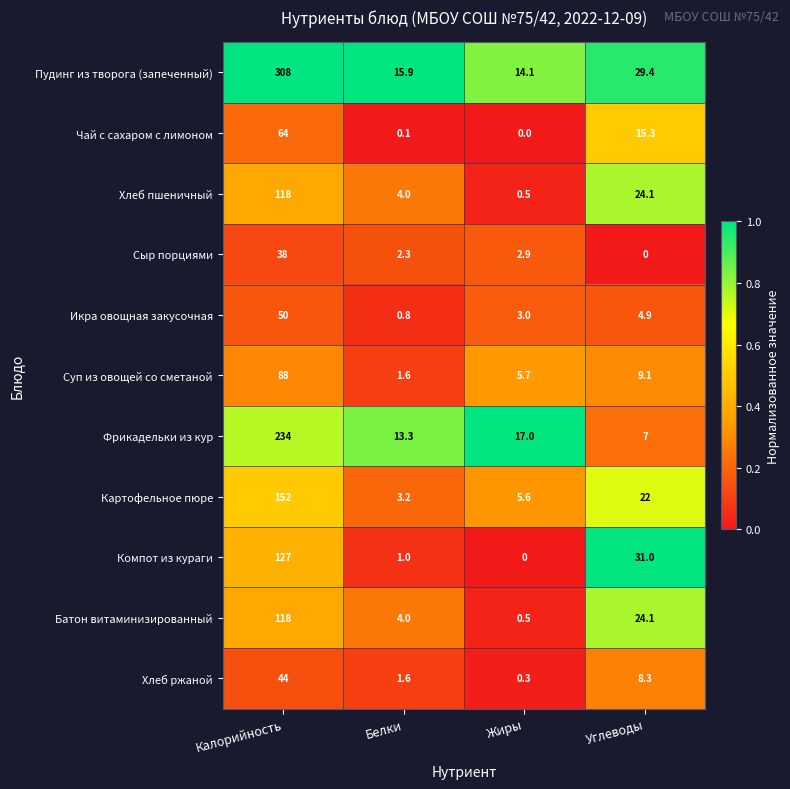

At which label does Батон витаминизированный first exceed 24?

Калорийность